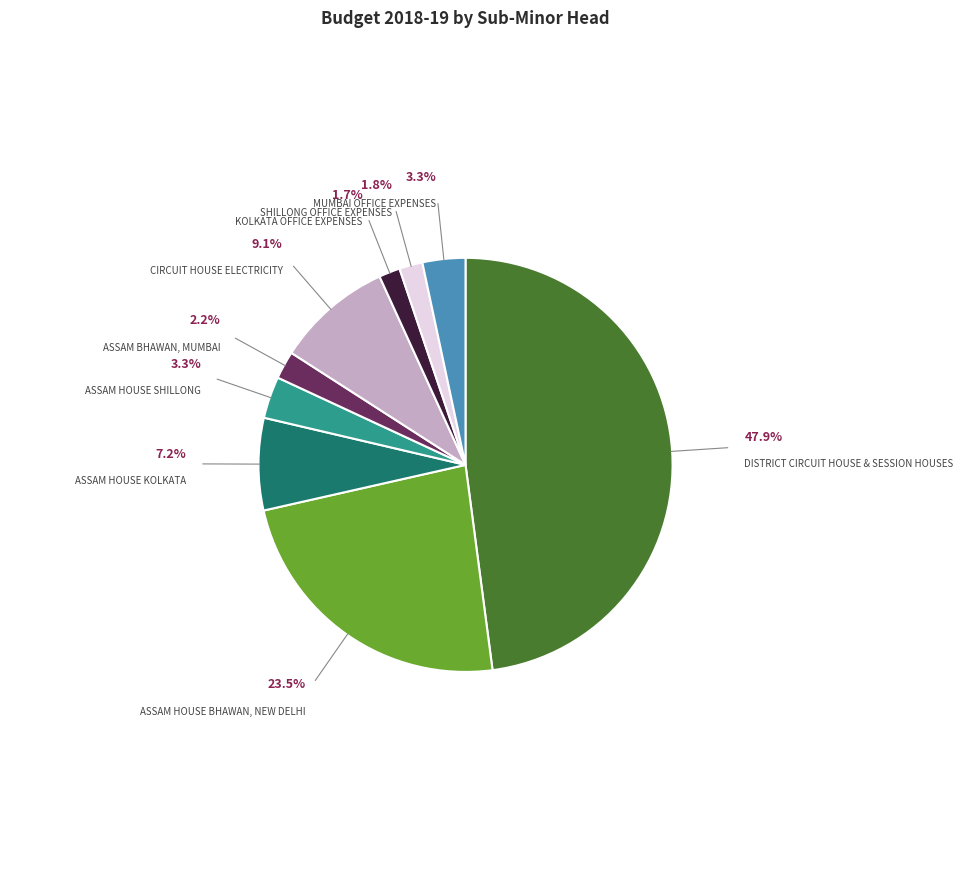

Does any single category account for the majority?

No